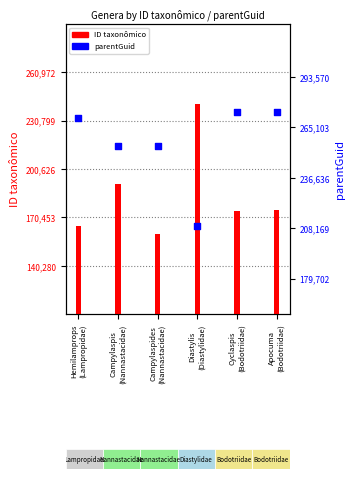

Which series has the largest total across all categories?

parentGuid